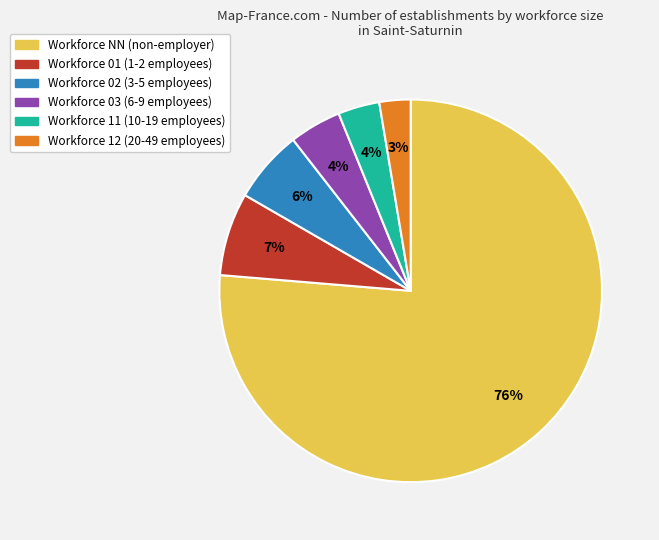

What percentage is the Workforce 03 (6-9 employees) slice, to the nearest percent?

4%